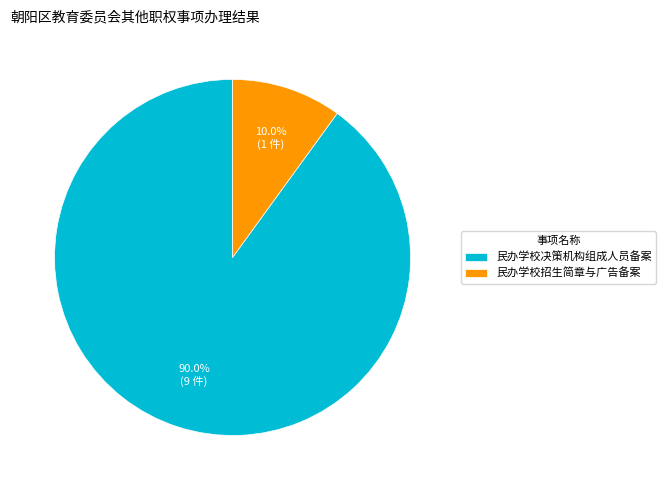

To the nearest percent, what is the combined percentage of 民办学校决策机构组成人员备案 and 民办学校招生简章与广告备案?

100%